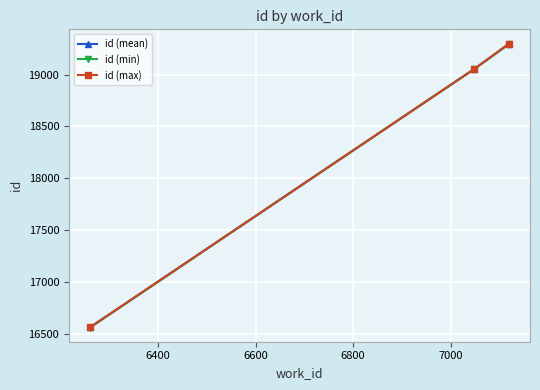

Which series has the largest range (max minus min)?

id (max)